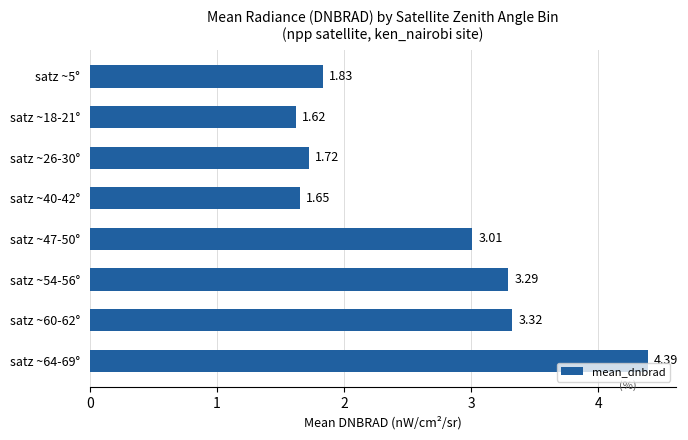

At which label is the value closest to 3?

satz ~47-50°